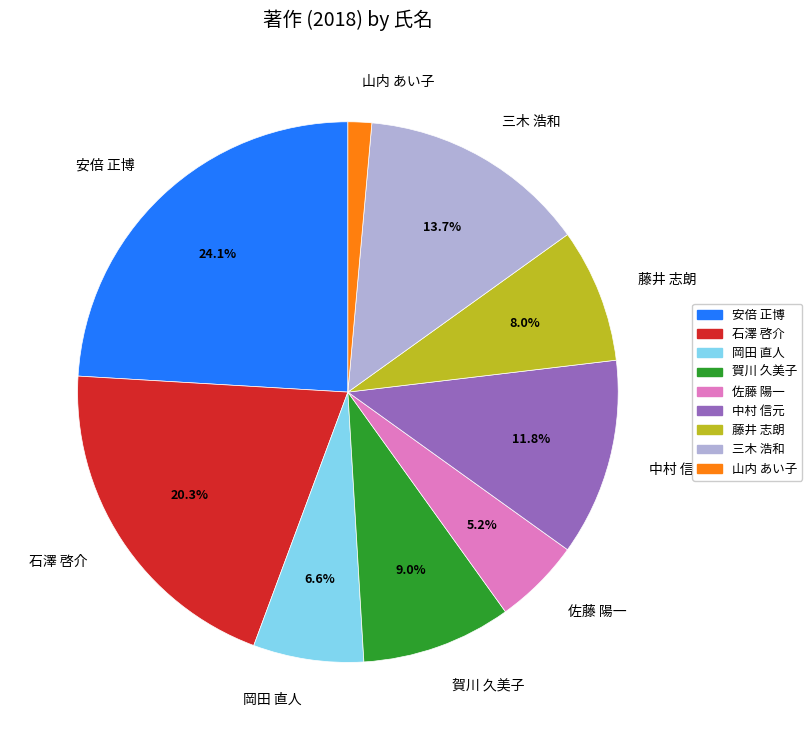

To the nearest percent, what is the difference between the 山内 あい子 and 石澤 啓介 slice percentages?

19%